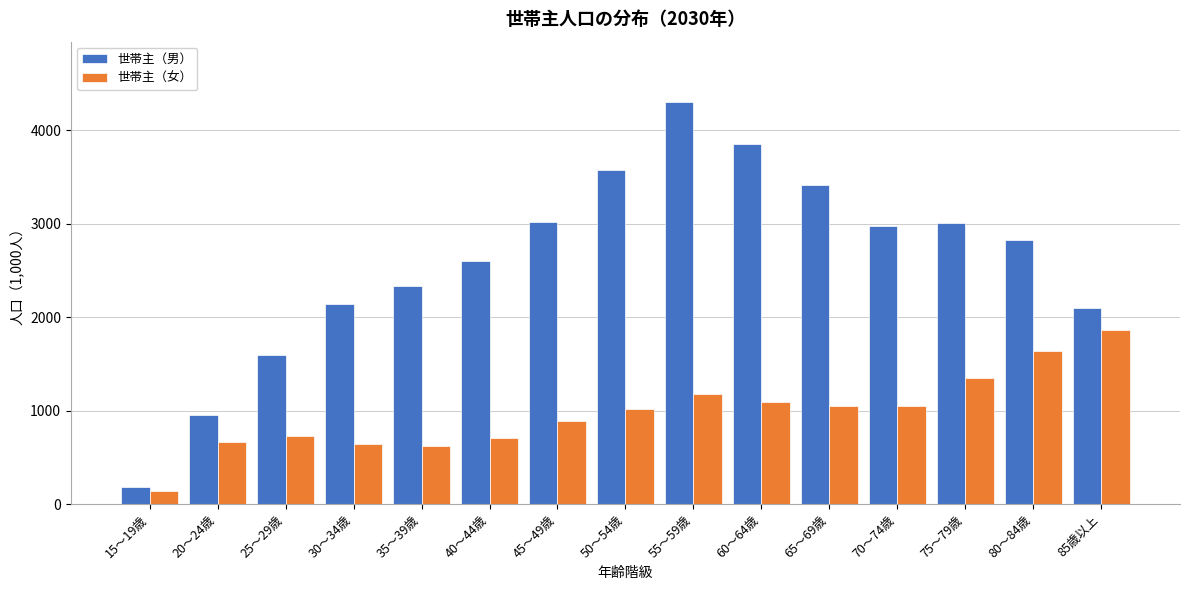

What is the lowest value of the 世帯主（男） series?

185.6